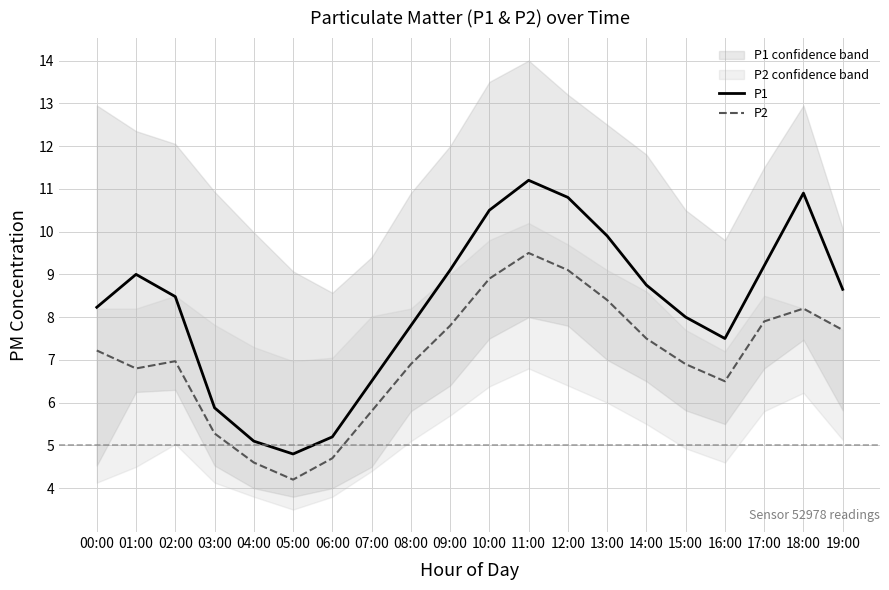

How many values in the P1 series are below 8?

7